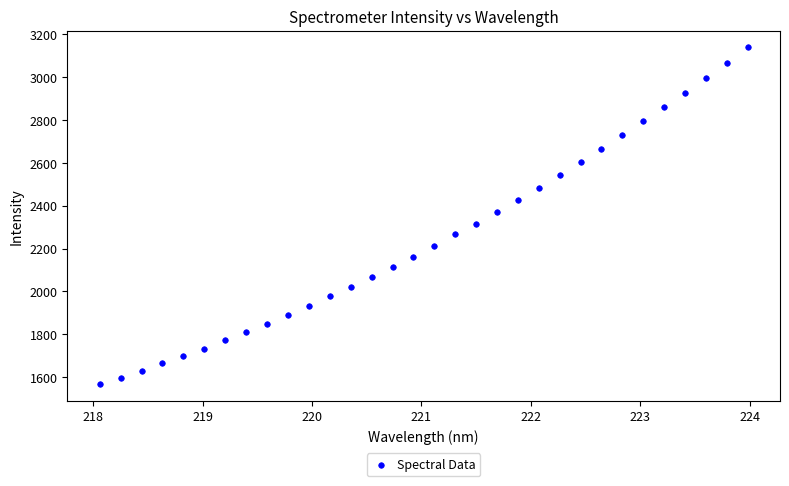

What is the range of Y values (max minus min)?

1570.4